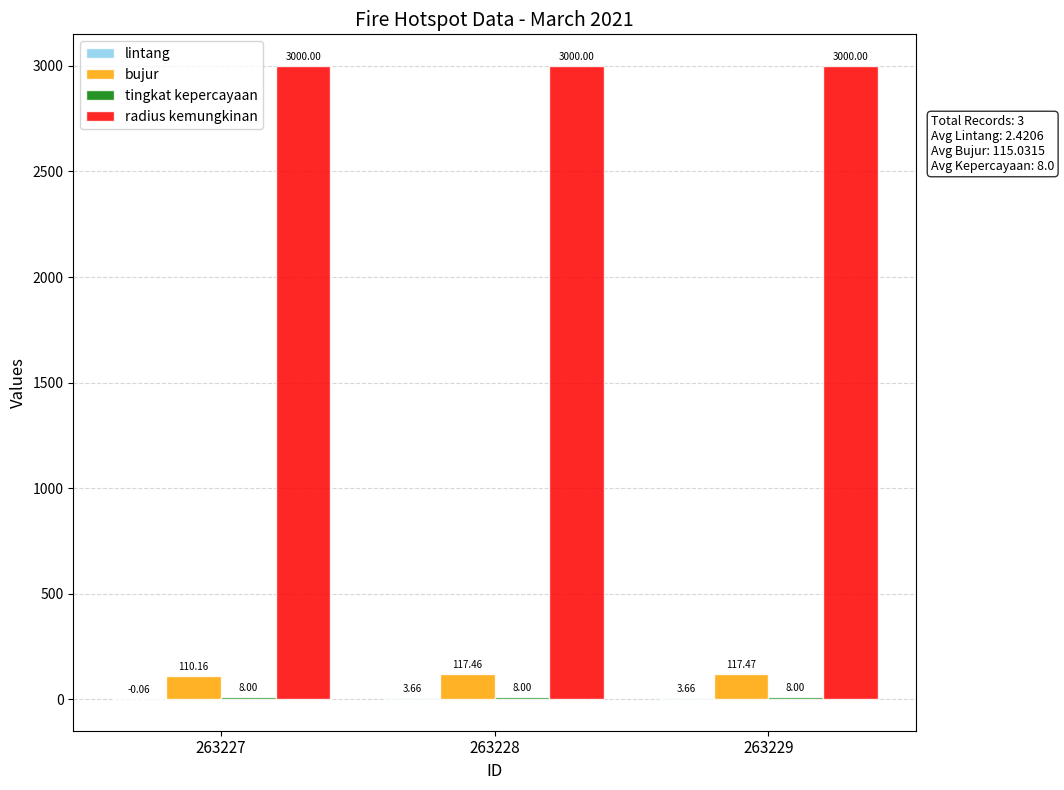

What is the total value across all series at 263228?

3129.1